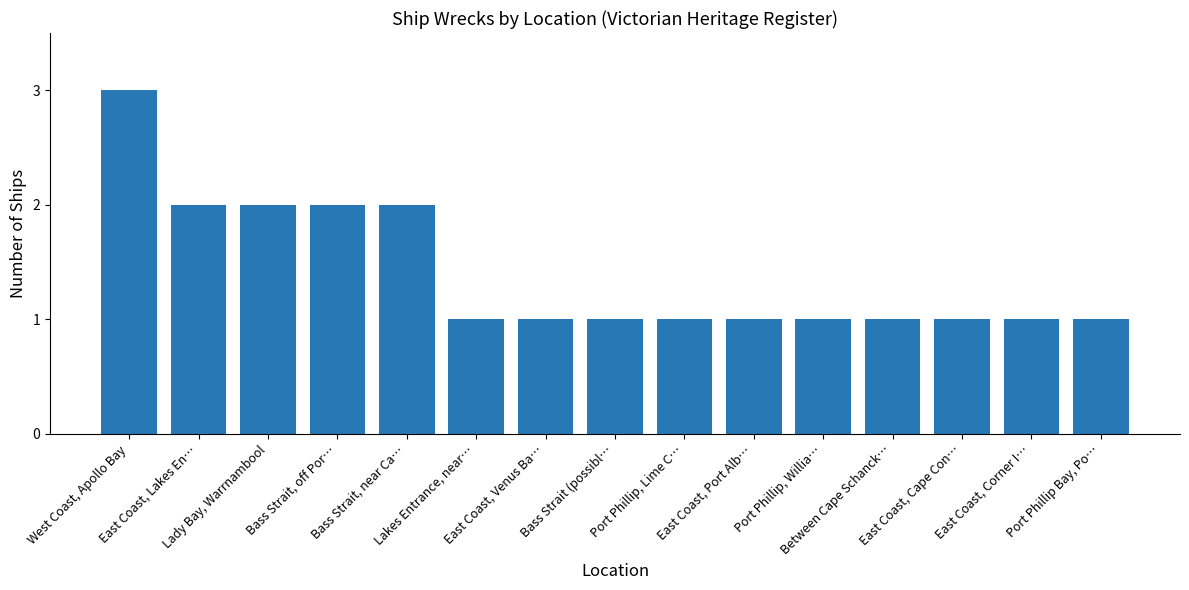

What is the value of the 5th bar from the left?

2